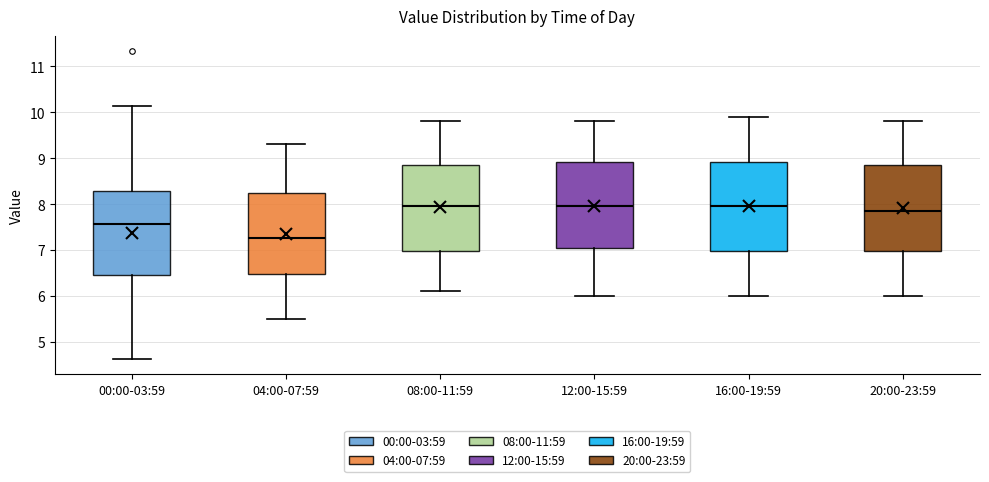

Reading left to right, transcribe this box plot: for each box, give where its median line is, the range the box spans, and where its two whiskers end, as read against the y-axis. The values are not printed on the chart, so give them approximately, as read against the axis.

00:00-03:59: median 7.6, box 6.5 to 8.3, whiskers 4.6 to 10.1
04:00-07:59: median 7.3, box 6.5 to 8.3, whiskers 5.5 to 9.3
08:00-11:59: median 8.0, box 7.0 to 8.9, whiskers 6.1 to 9.8
12:00-15:59: median 8.0, box 7.1 to 8.9, whiskers 6.0 to 9.8
16:00-19:59: median 8.0, box 7.0 to 8.9, whiskers 6.0 to 9.9
20:00-23:59: median 7.9, box 7.0 to 8.9, whiskers 6.0 to 9.8